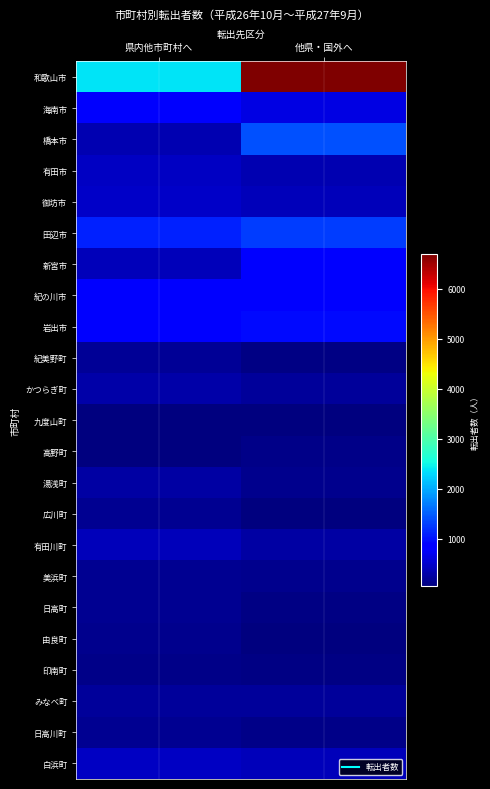

Reading left to right, what are all the values shown in this chart?

和歌山市: 県内他市町村へ=2370	他県・国外へ=6696
海南市: 県内他市町村へ=780	他県・国外へ=633
橋本市: 県内他市町村へ=356	他県・国外へ=1421
有田市: 県内他市町村へ=466	他県・国外へ=353
御坊市: 県内他市町村へ=484	他県・国外へ=410
田辺市: 県内他市町村へ=1106	他県・国外へ=1285
新宮市: 県内他市町村へ=391	他県・国外へ=829
紀の川市: 県内他市町村へ=893	他県・国外へ=833
岩出市: 県内他市町村へ=891	他県・国外へ=940
紀美野町: 県内他市町村へ=188	他県・国外へ=98
かつらぎ町: 県内他市町村へ=286	他県・国外へ=208
九度山町: 県内他市町村へ=69	他県・国外へ=52
高野町: 県内他市町村へ=67	他県・国外へ=108
湯浅町: 県内他市町村へ=285	他県・国外へ=135
広川町: 県内他市町村へ=178	他県・国外へ=65
有田川町: 県内他市町村へ=414	他県・国外へ=269
美浜町: 県内他市町村へ=176	他県・国外へ=150
日高町: 県内他市町村へ=165	他県・国外へ=87
由良町: 県内他市町村へ=132	他県・国外へ=75
印南町: 県内他市町村へ=121	他県・国外へ=91
みなべ町: 県内他市町村へ=213	他県・国外へ=213
日高川町: 県内他市町村へ=166	他県・国外へ=124
白浜町: 県内他市町村へ=463	他県・国外へ=415